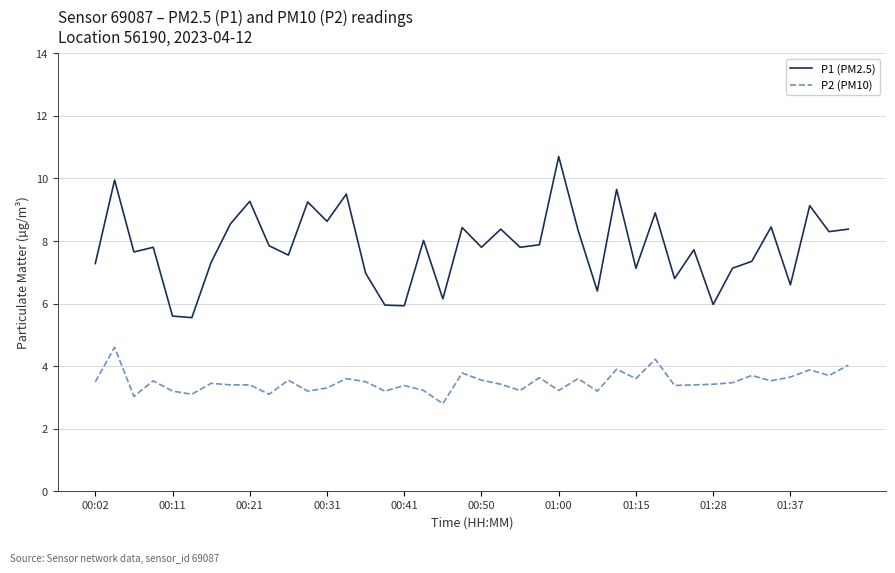

Is this an area chart (filled region under the line)?

No